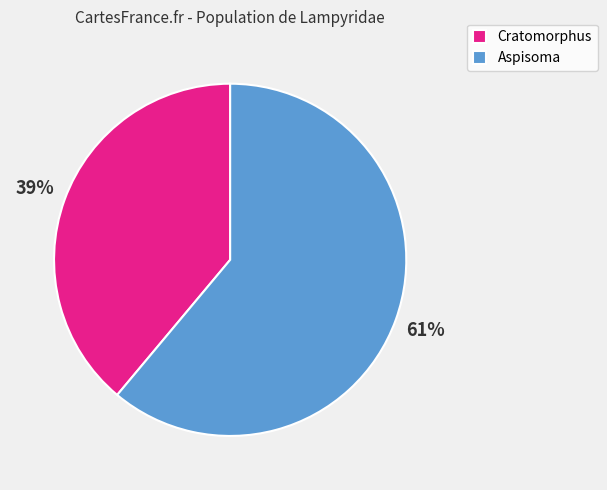

Is the sum of Cratomorphus and Aspisoma greater than half?

Yes